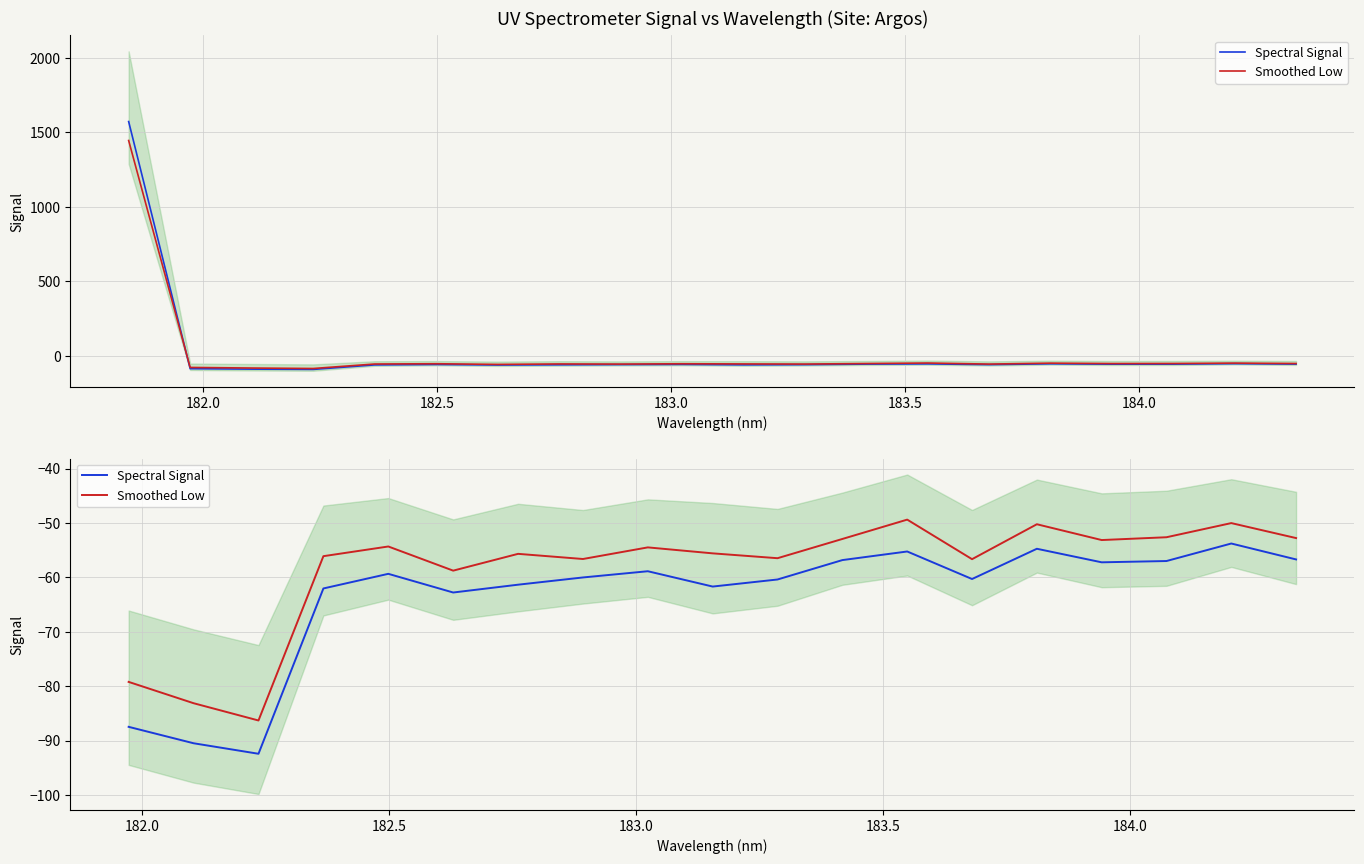

What is the value of the Smoothed Low point at the 19th from the left?

-52.8